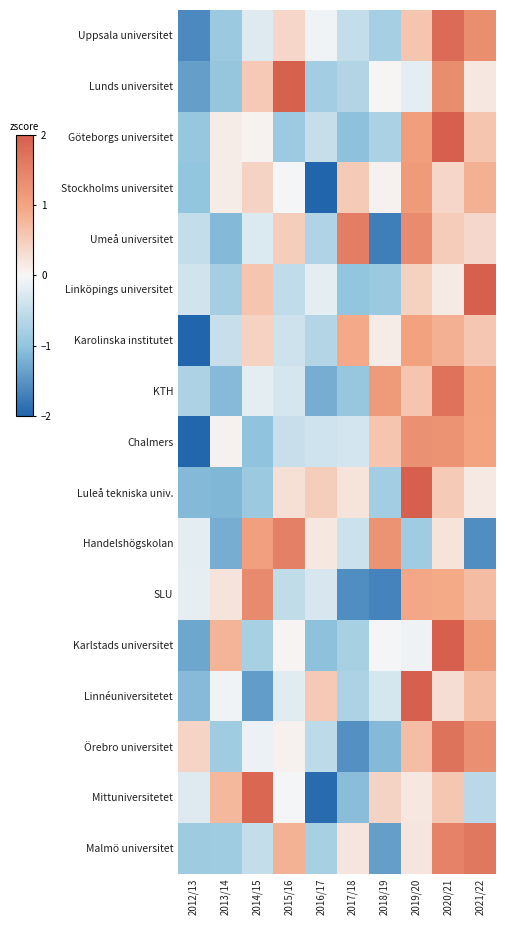

At how many categories does at least one series exceed 0?

10